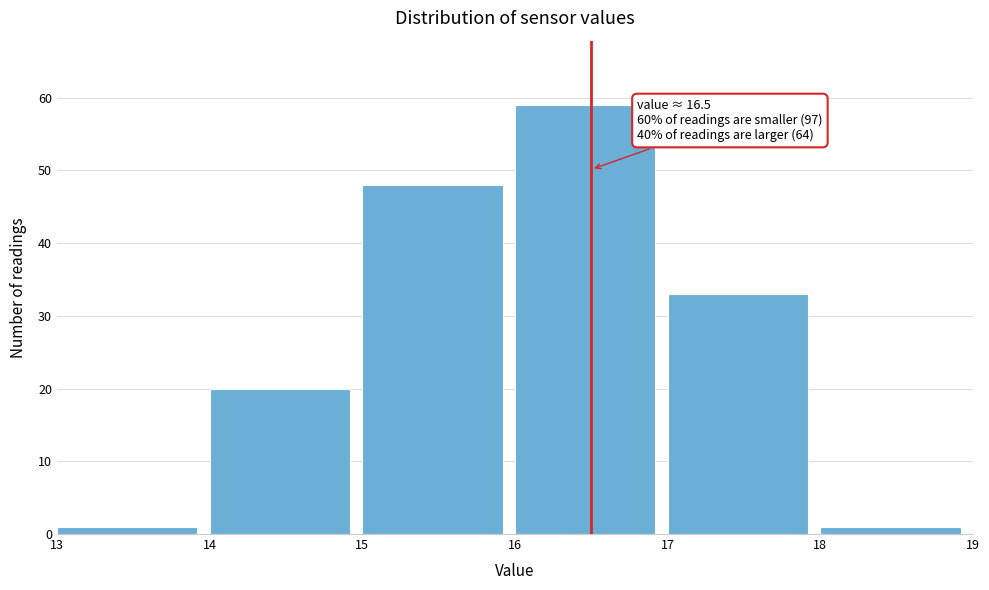

Which range on the x-axis has the tallest bar?

16 to 17